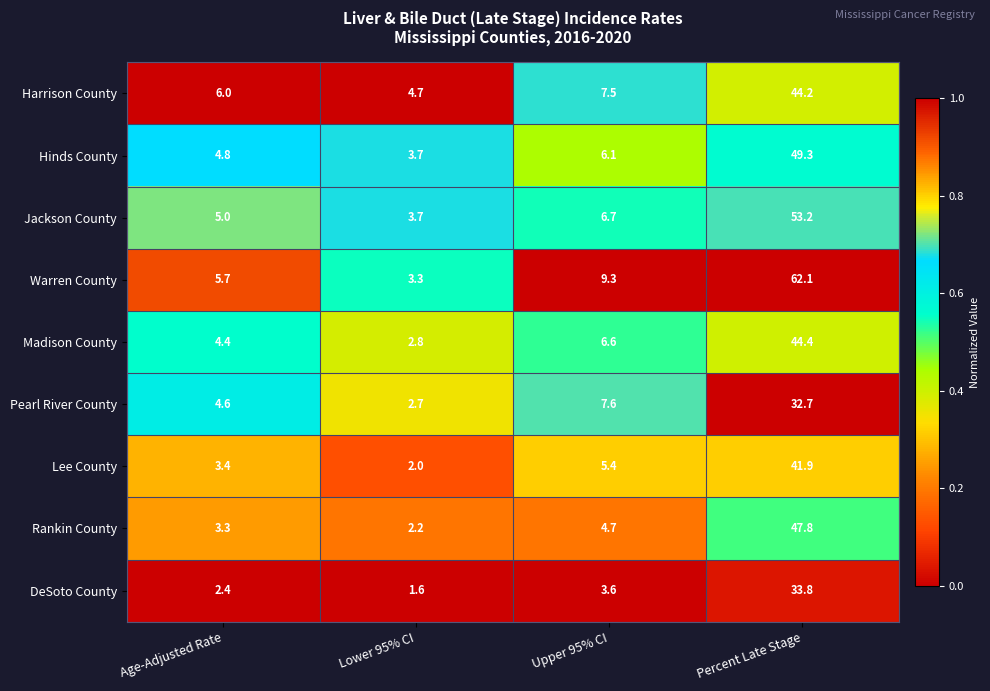

Which series has the widest spread of values?

Warren County